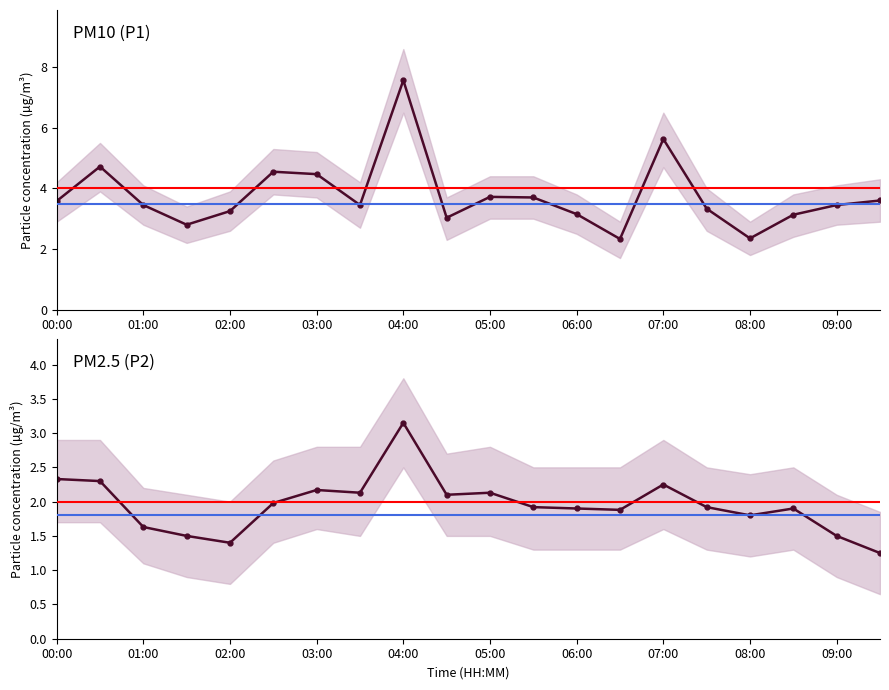

What position from the right is 09:00?

2